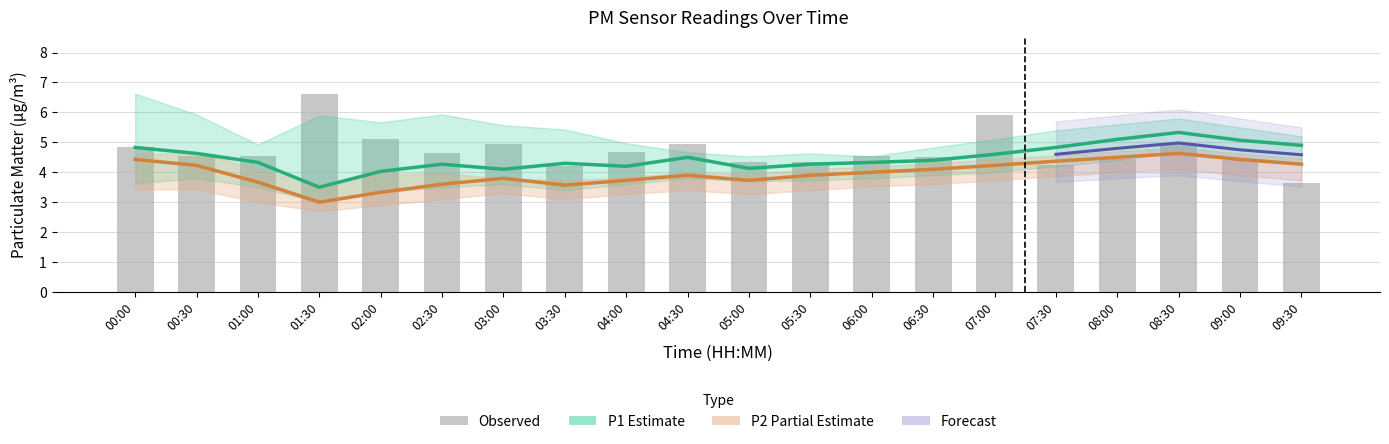

True or false: P2 (Partial Estimate) has a value of 4.1 at 06:30.

True